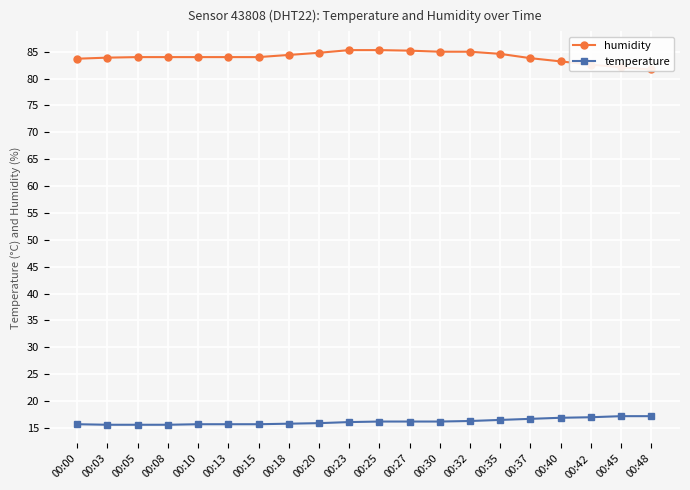

What is the approximate value of temperature at 00:05?

15.6